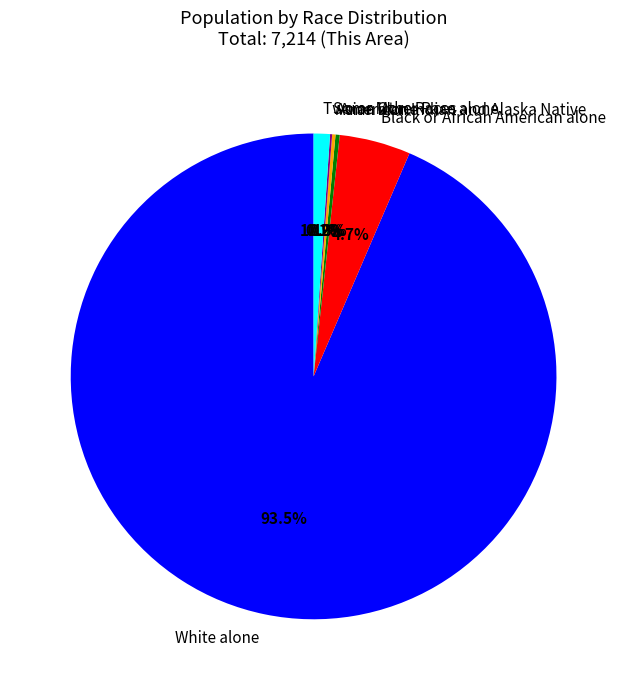

Which slice is the largest?

White alone